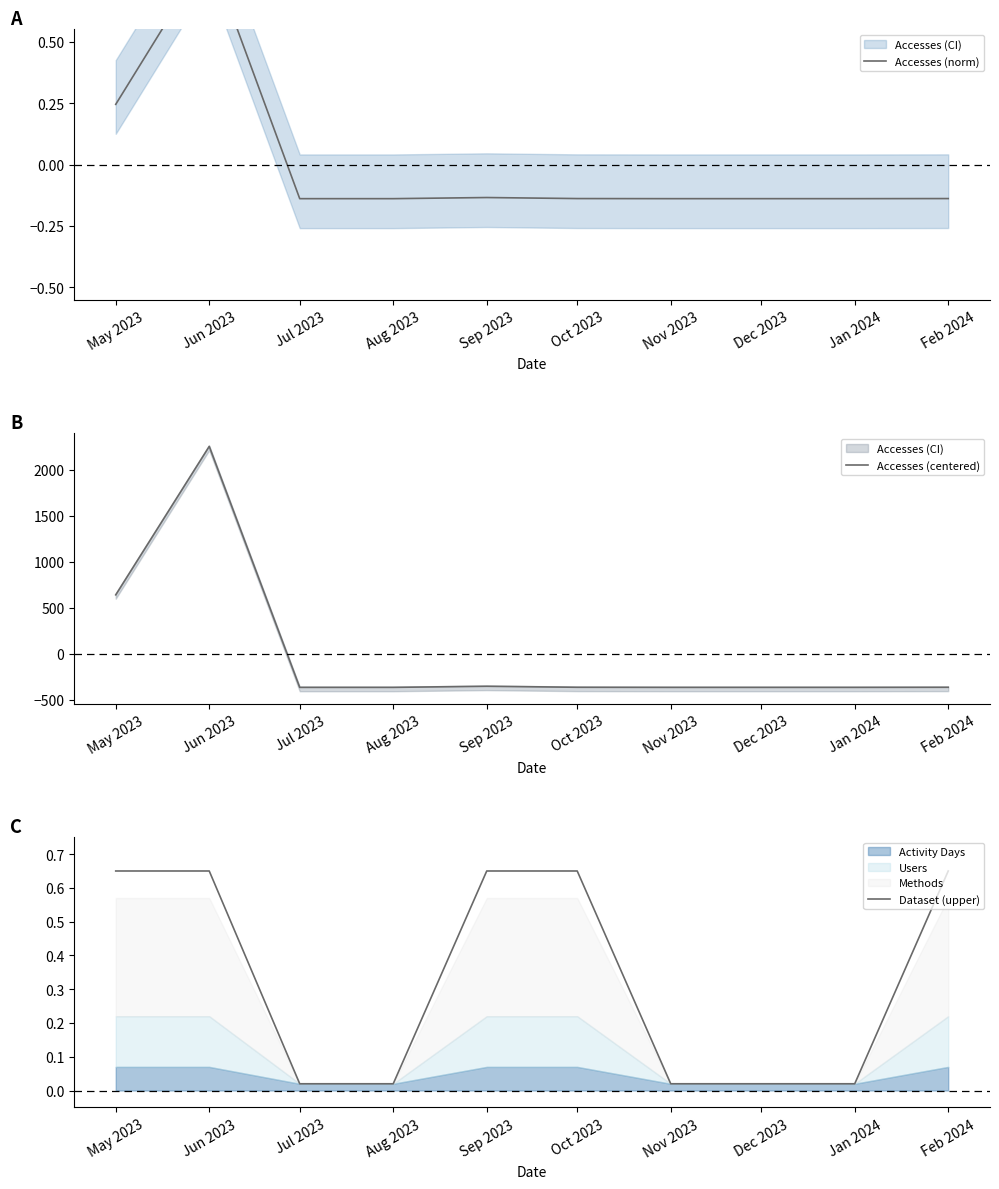

True or false: Accesses (centered) has a value of -362.3 at Feb 2024.

True